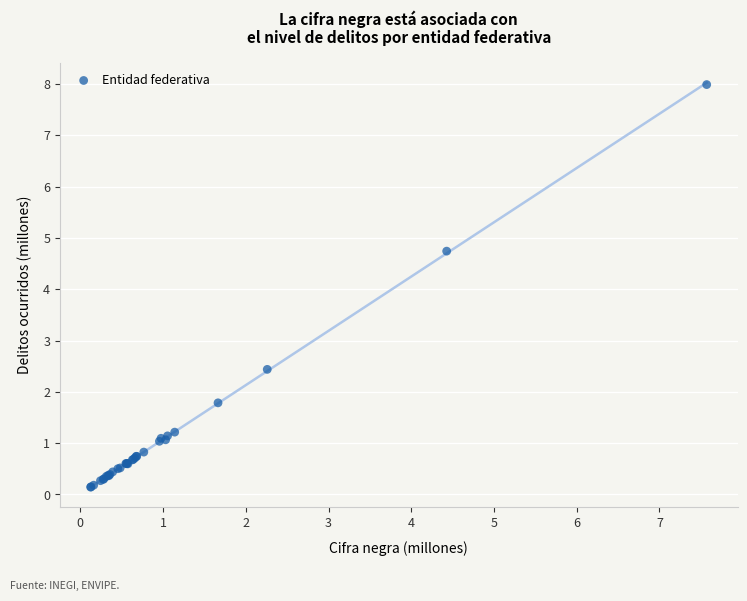

What Y value in the scatter plot is closest to 4?

4.7